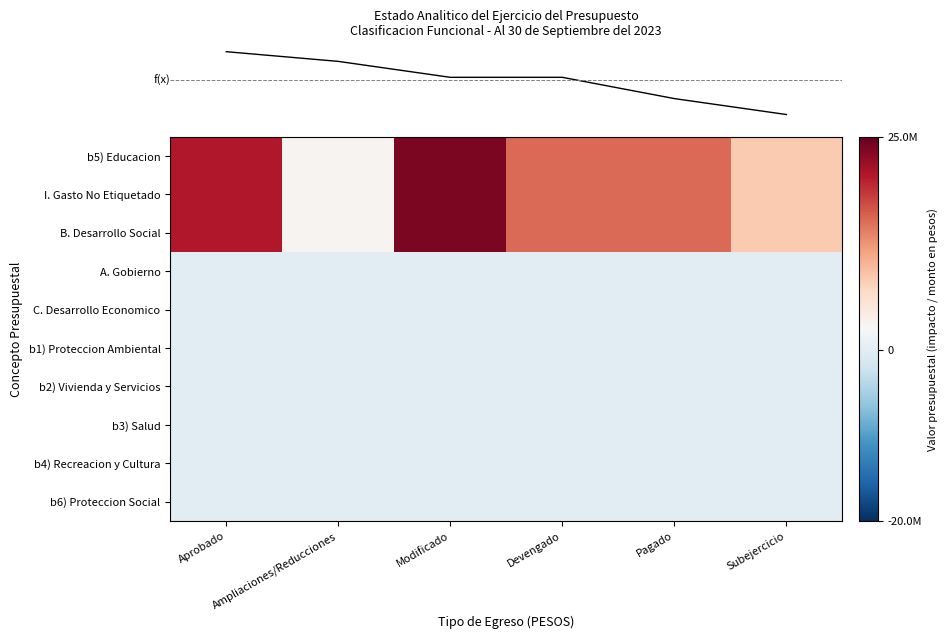

What is the spread (max minus min) of values at Ampliaciones/Reducciones?

3168135.0